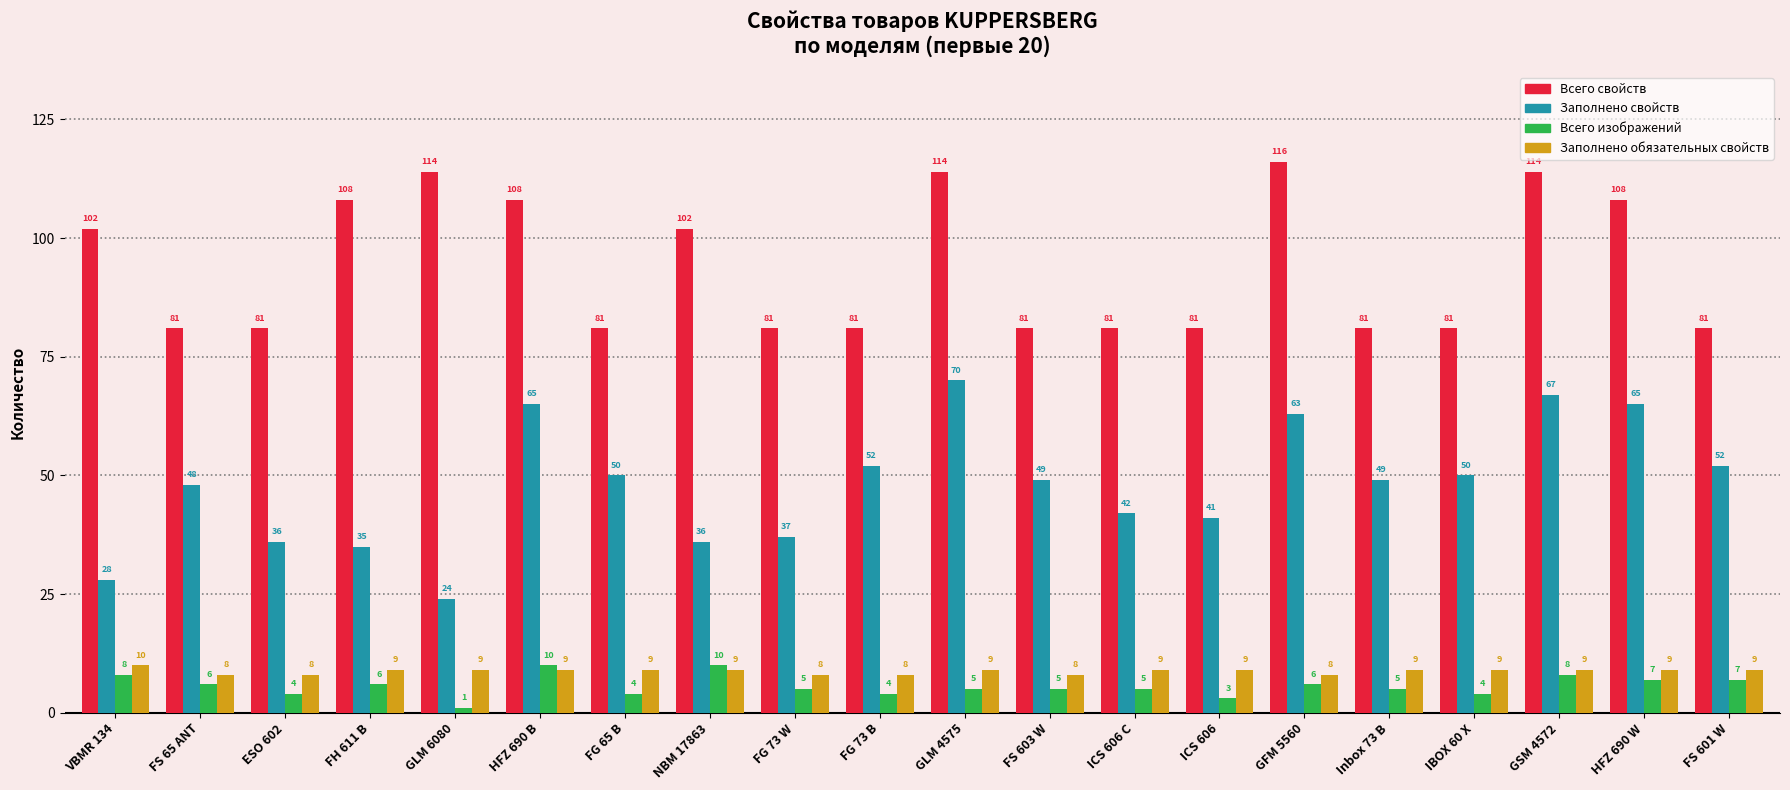

How many categories are shown in the chart?

20